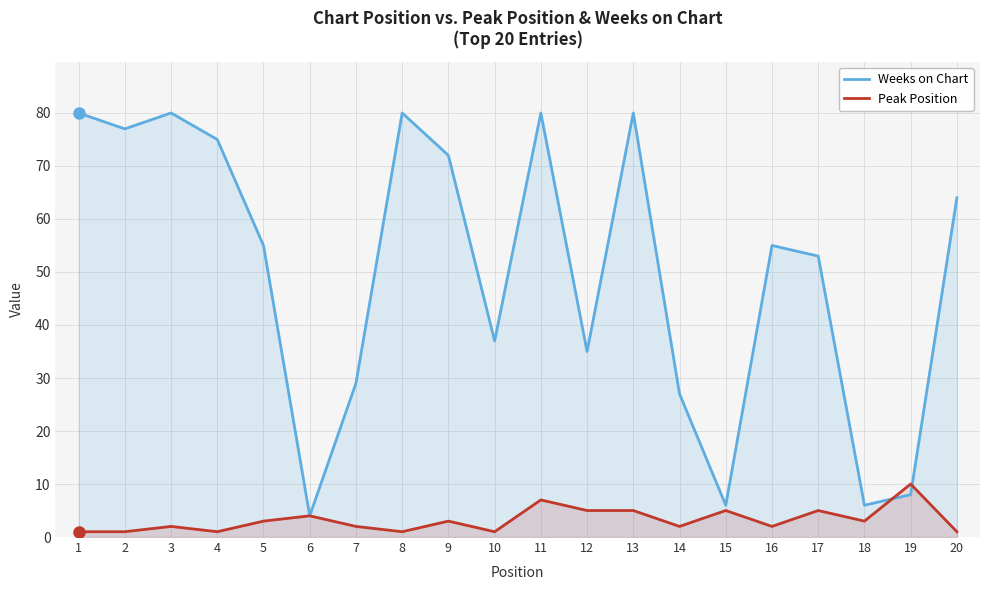

At which category does Weeks on Chart reach its first local valley?

2